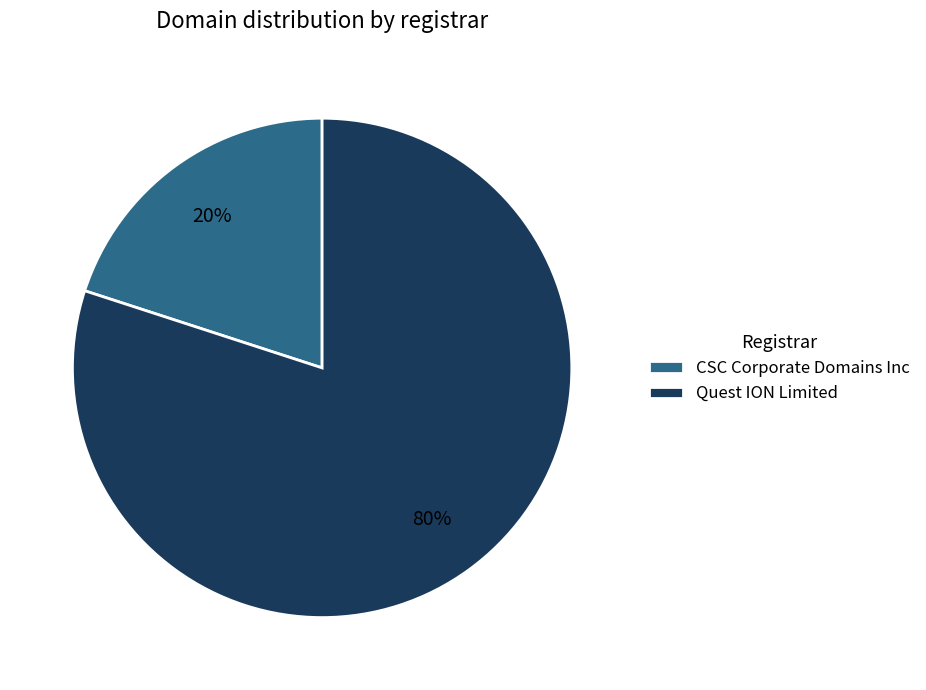

To the nearest percent, what is the average slice percentage?

50%